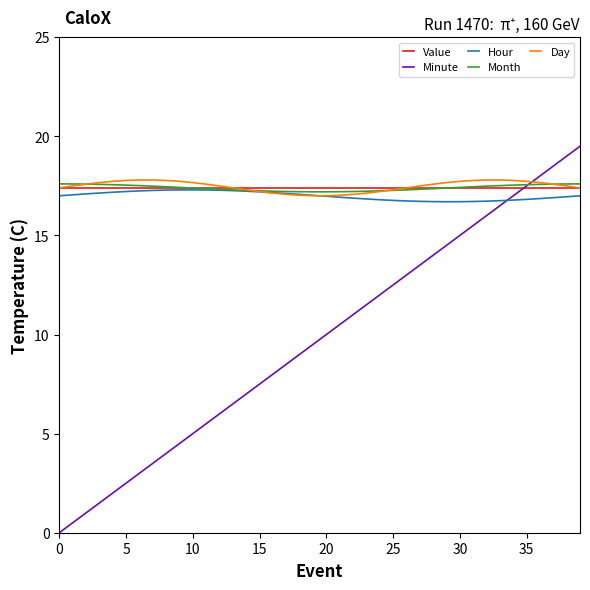

Which series ends up on top after the final intersection of Value and Minute?

Minute